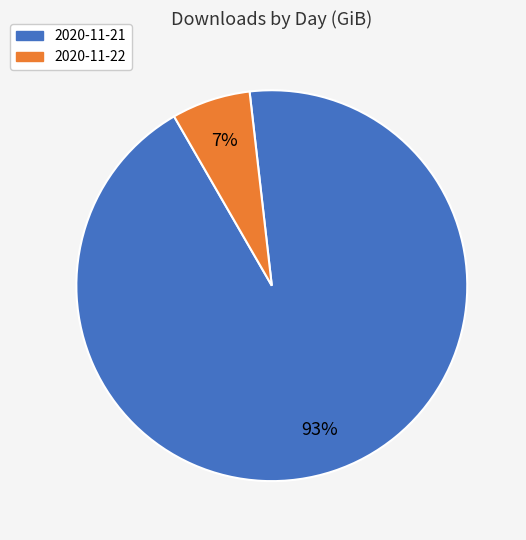

Is it true that 2020-11-22 is 7% of the pie?

True